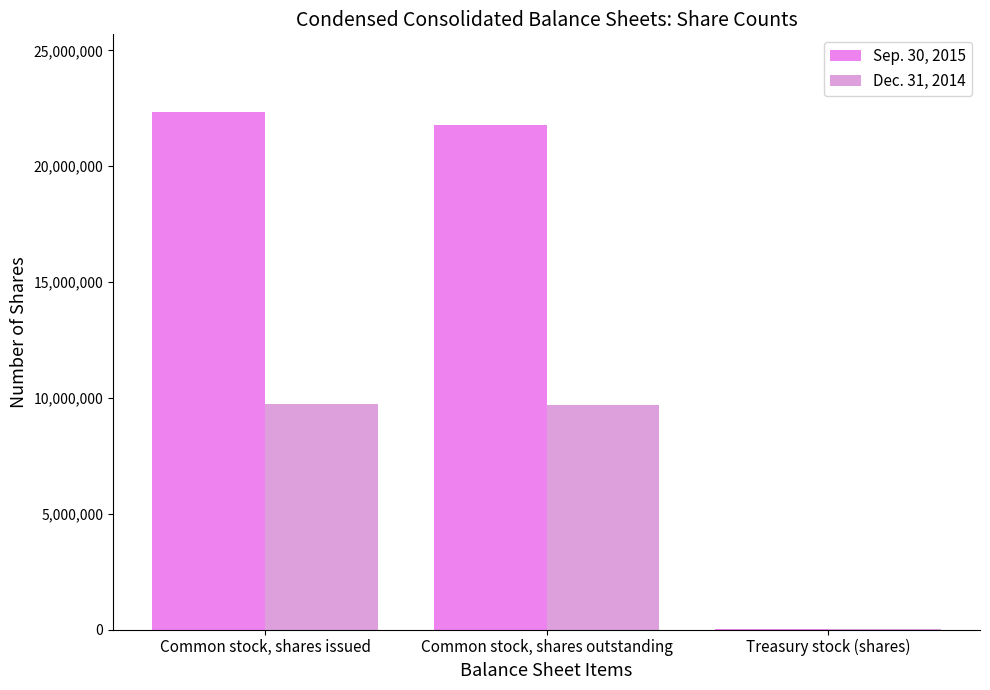

Are the bars horizontal?

No